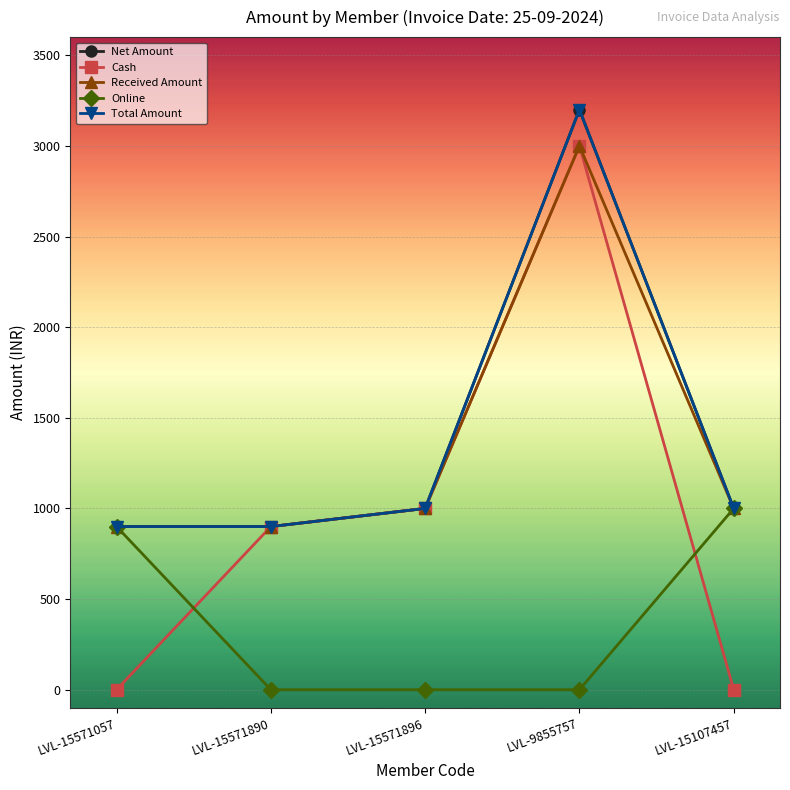

Is this an area chart (filled region under the line)?

No